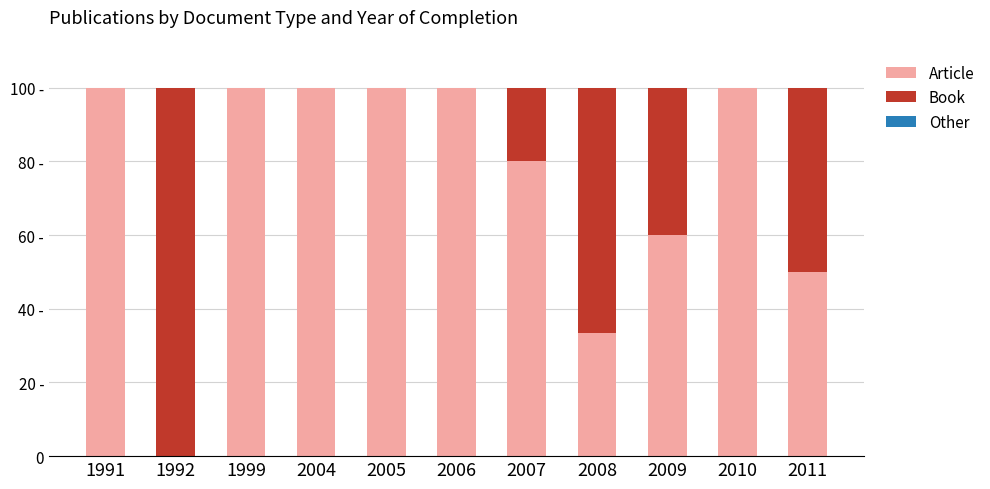

Are the bars grouped side by side (vs. stacked)?

No